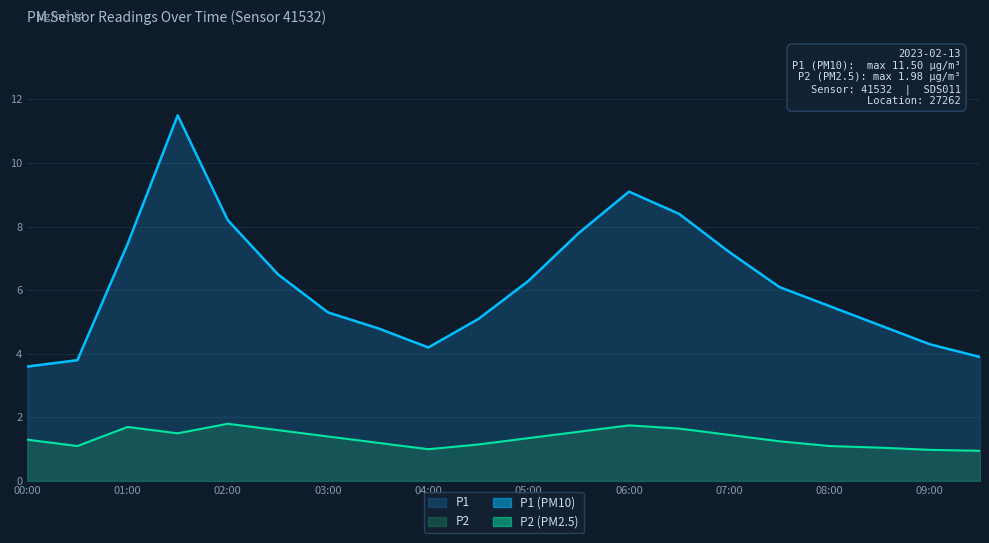

Reading right to left, list all the values displayed in this chart.

P1: 3.9	4.3	4.9	5.5	6.1	7.2	8.4	9.1	7.8	6.3	5.1	4.2	4.8	5.3	6.5	8.2	11.5	7.5	3.8	3.6
P2: 0.9	1.0	1.1	1.1	1.2	1.4	1.6	1.8	1.6	1.4	1.1	1.0	1.2	1.4	1.6	1.8	1.5	1.7	1.1	1.3